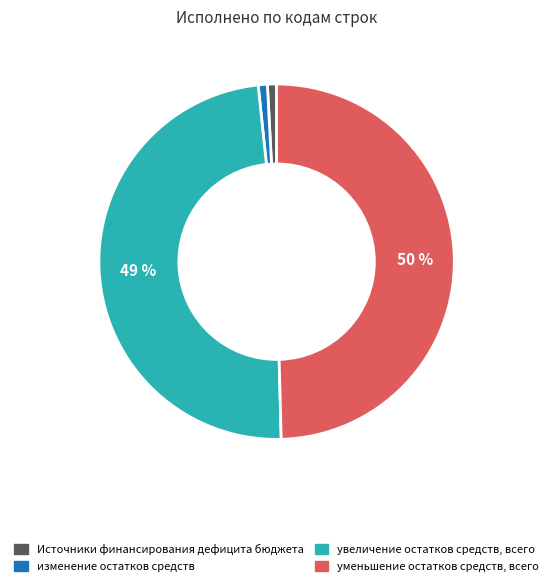

To the nearest percent, what is the difference between the largest and smallest slice percentages?

49%